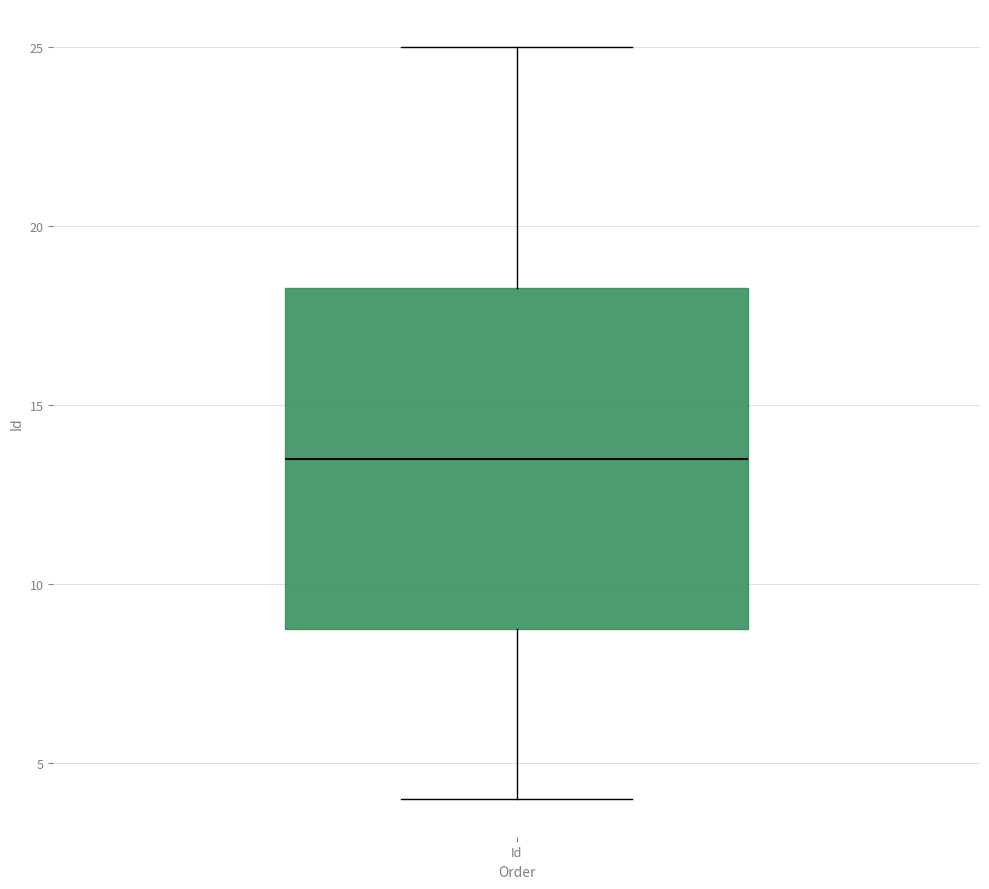

Read this box plot against the y-axis: the position of the median line, the range covered by the box, and the ends of both whiskers. The values are not printed on the chart, so give them approximately, as read against the axis.

median 13.5, box 9.0 to 18.5, whiskers 4.0 to 25.0